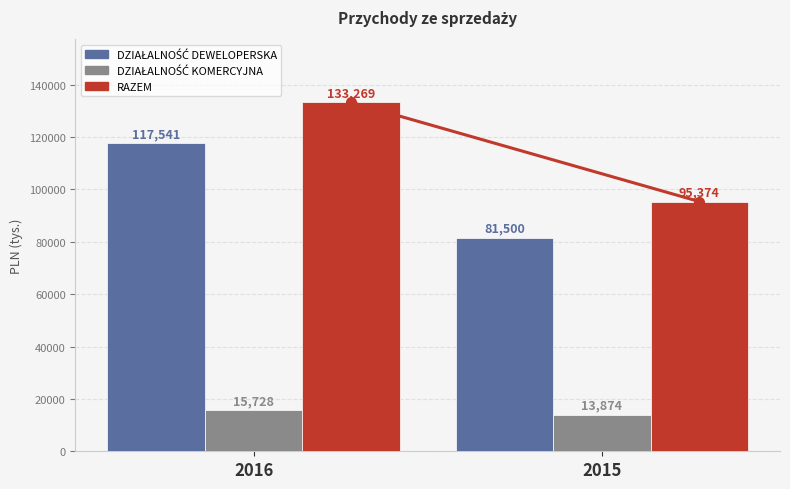

At which category does the chart reach its minimum across all series?

2015